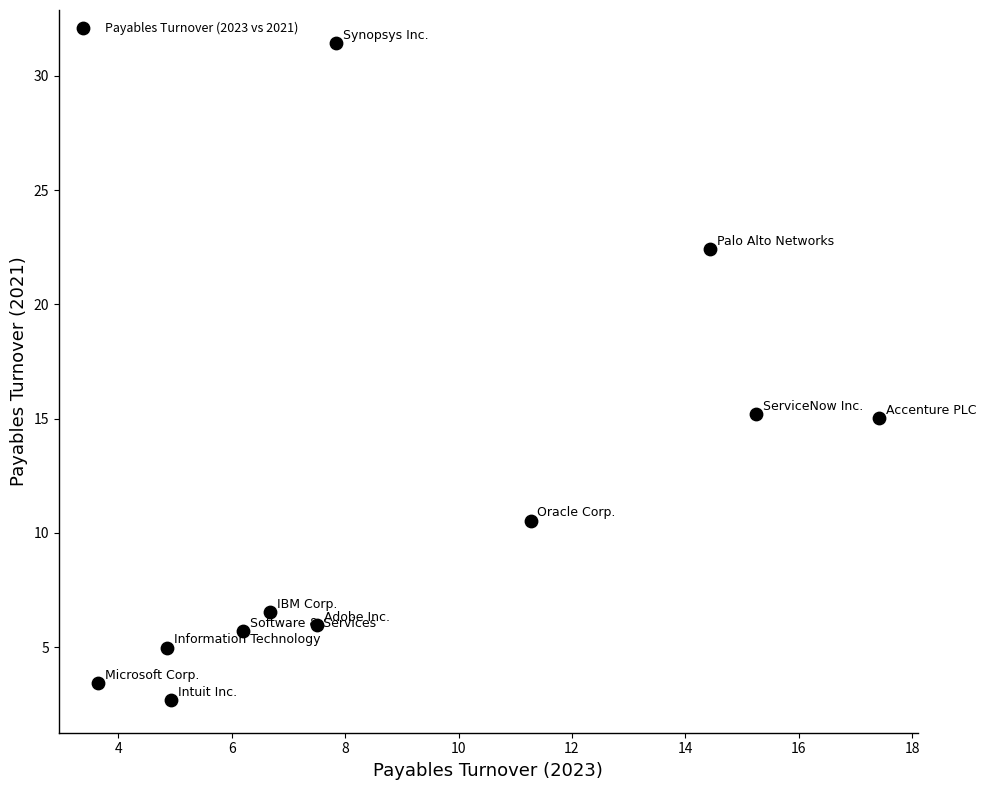

What is the average X value?

9.1